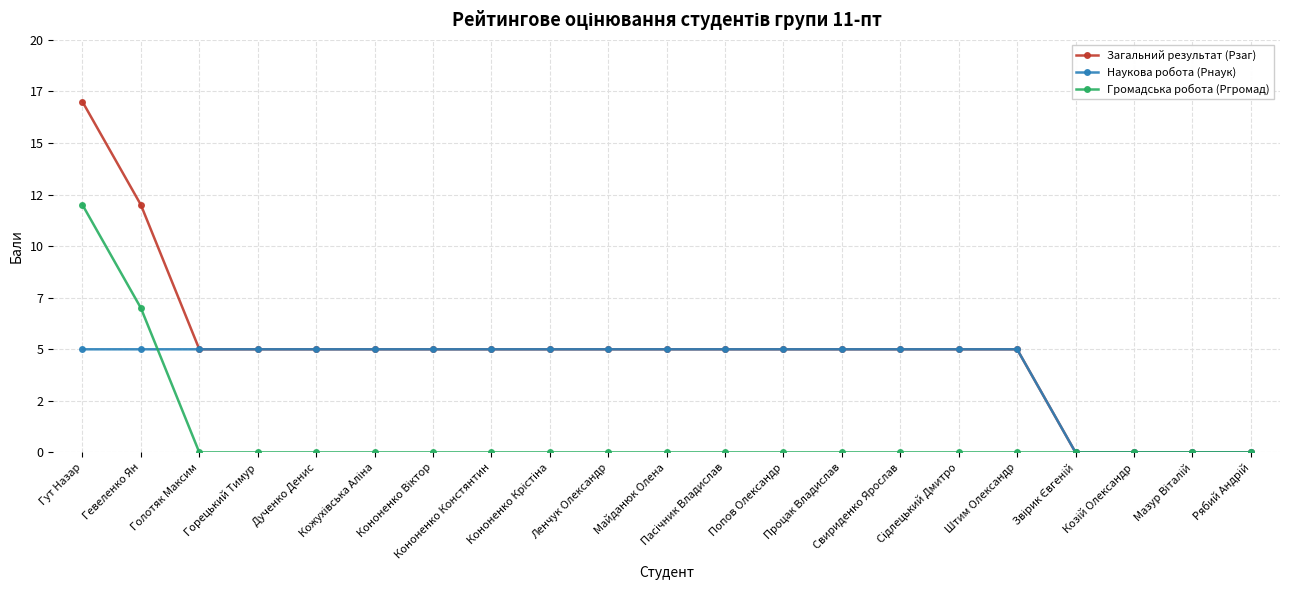

True or false: Загальний результат (Рзаг) and Наукова робота (Рнаук) intersect in this chart.

False